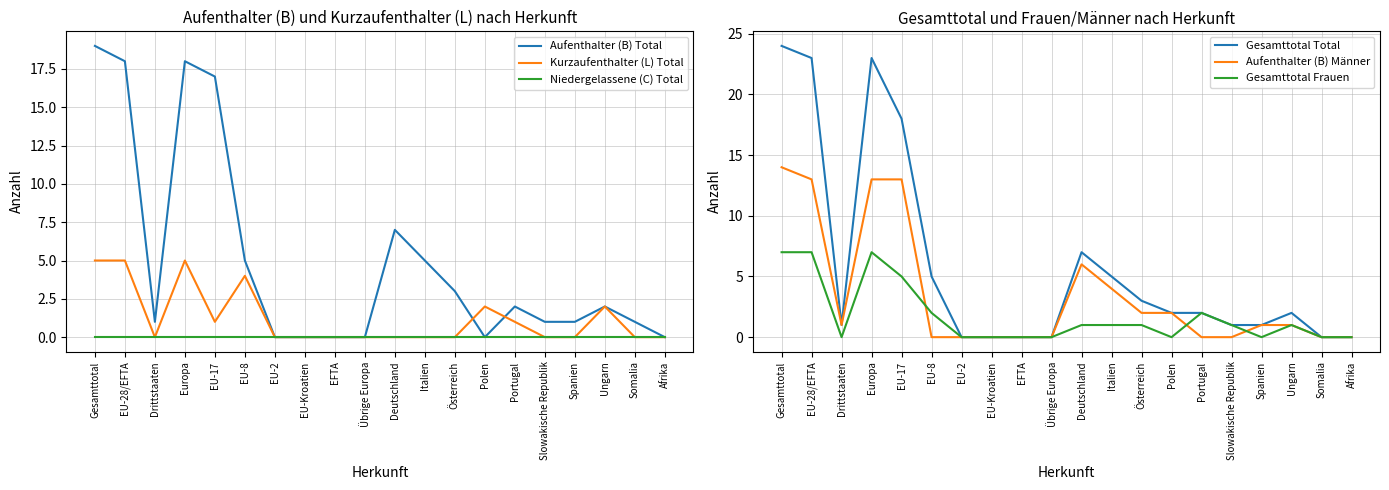

What is the maximum value for Aufenthalter (B) Total?

19